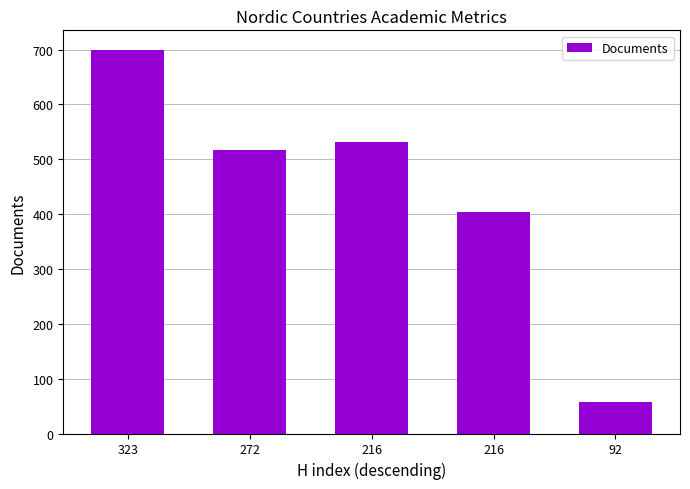

What is the sum of the values at 92 and 272?

574